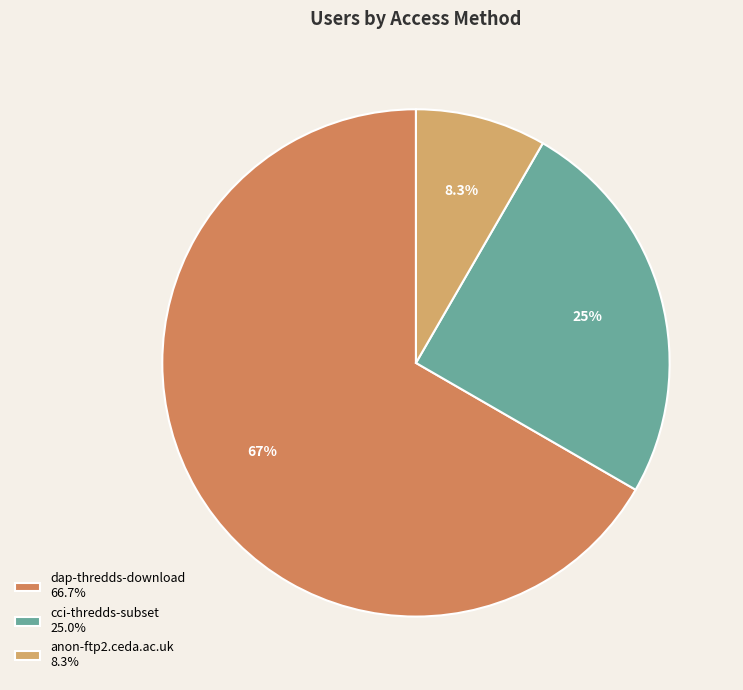

Which slice represents more than half of the pie?

dap-thredds-download